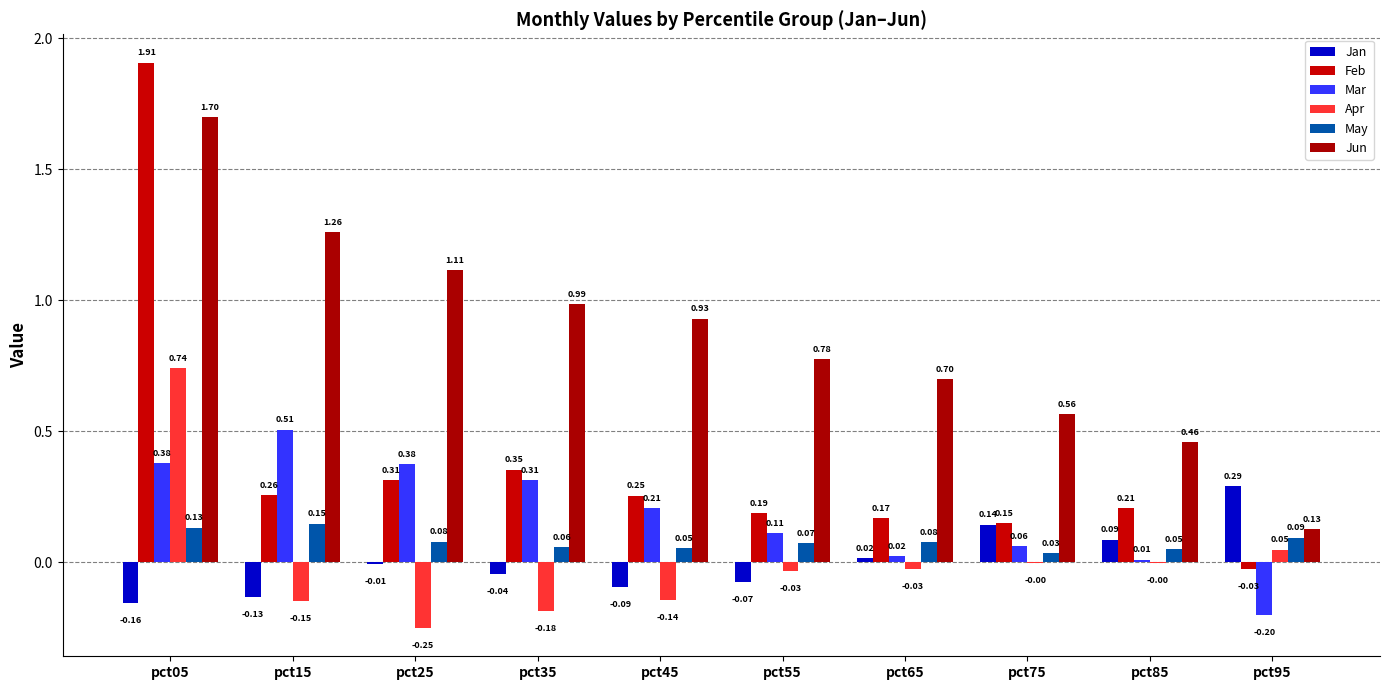

At which label is Jan closest to 0?

pct25